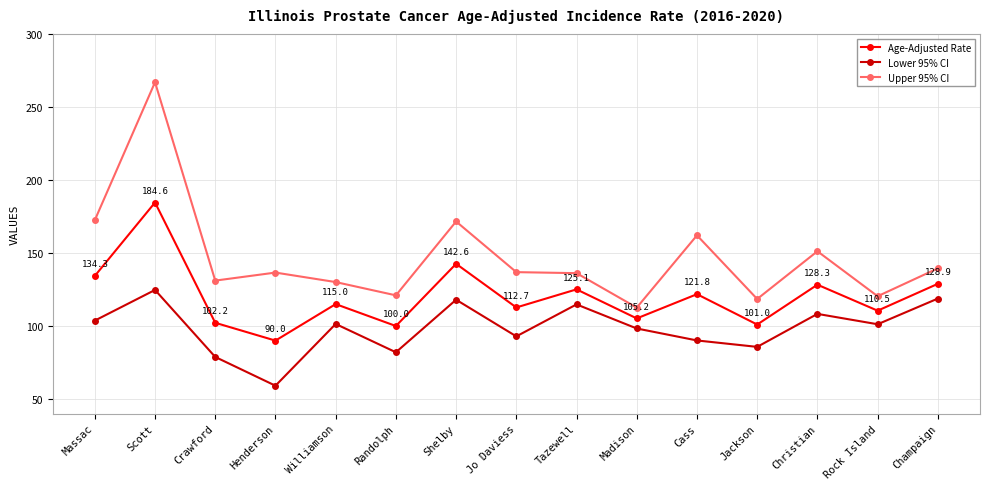

What is the label of the 2nd point from the left?

Scott